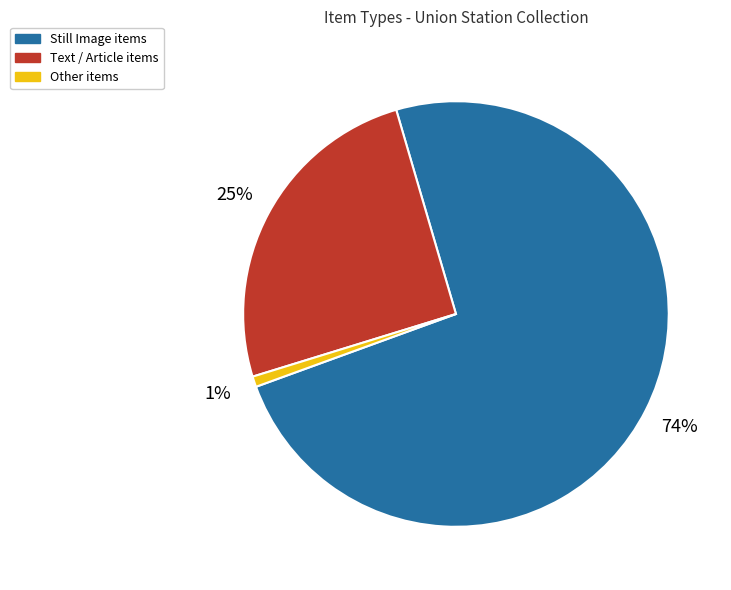

How many segments does this pie chart have?

3